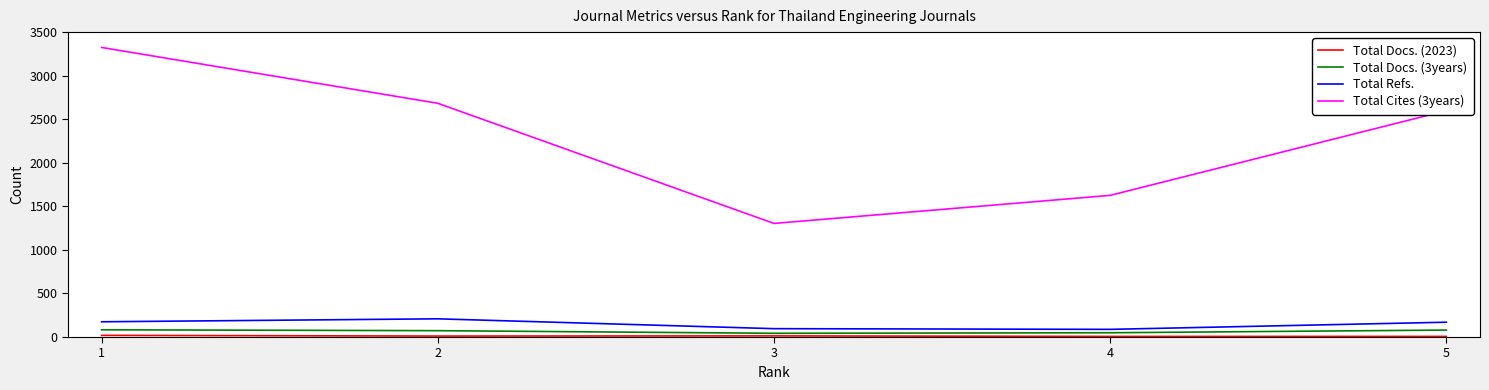

What is the average value of the Total Docs. (2023) series?

11